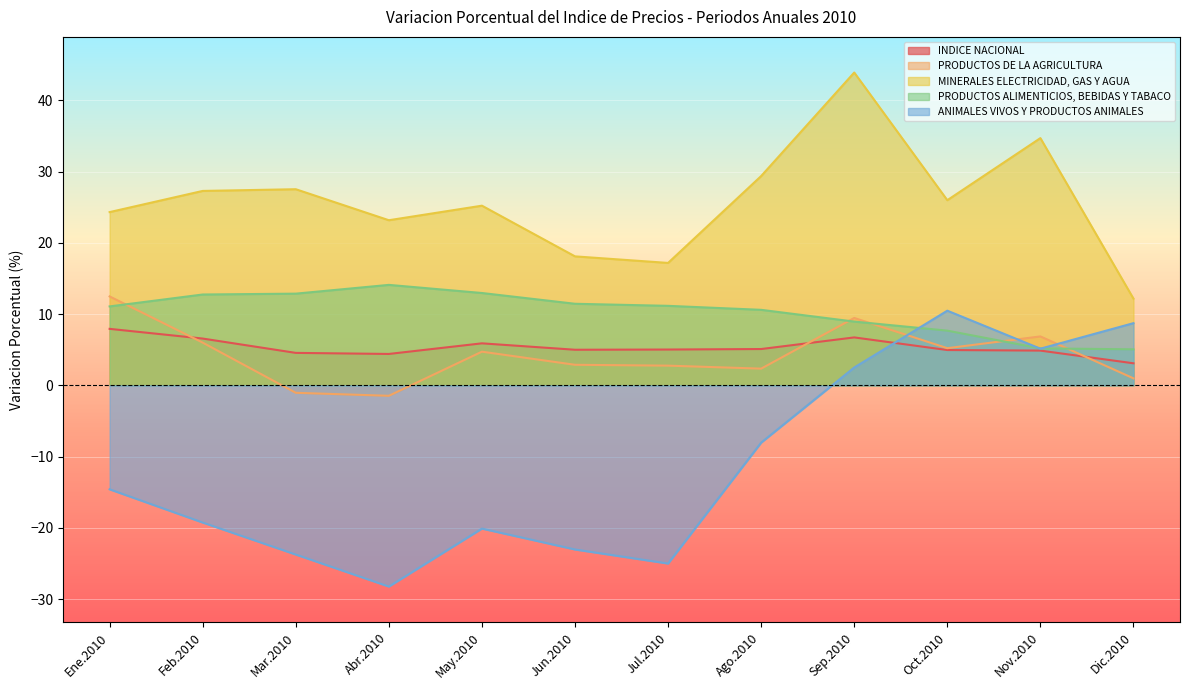

What is the maximum value shown in the chart?

43.9